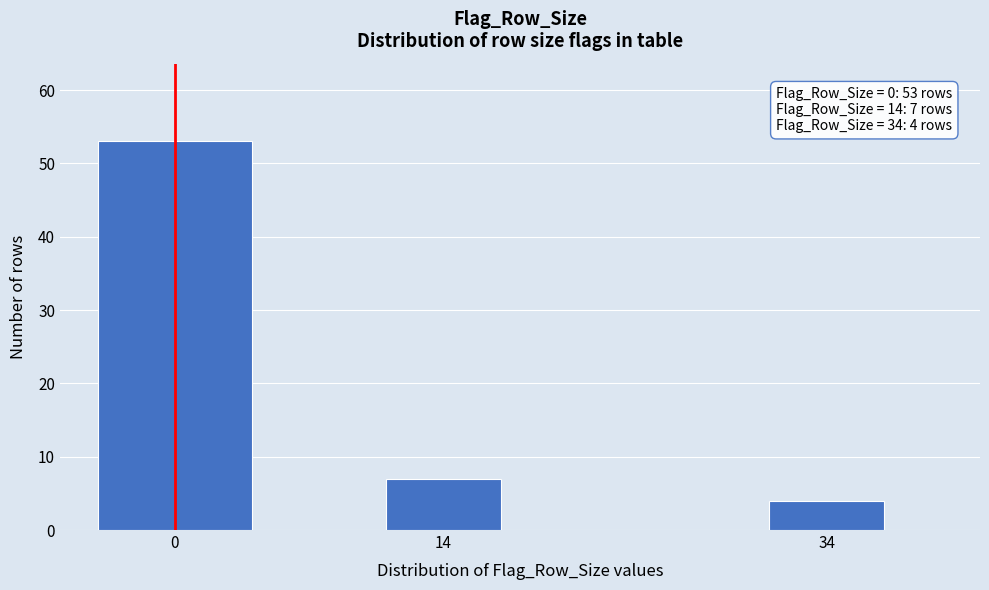

Reading left to right, list all the values displayed in this chart.

53	7	4